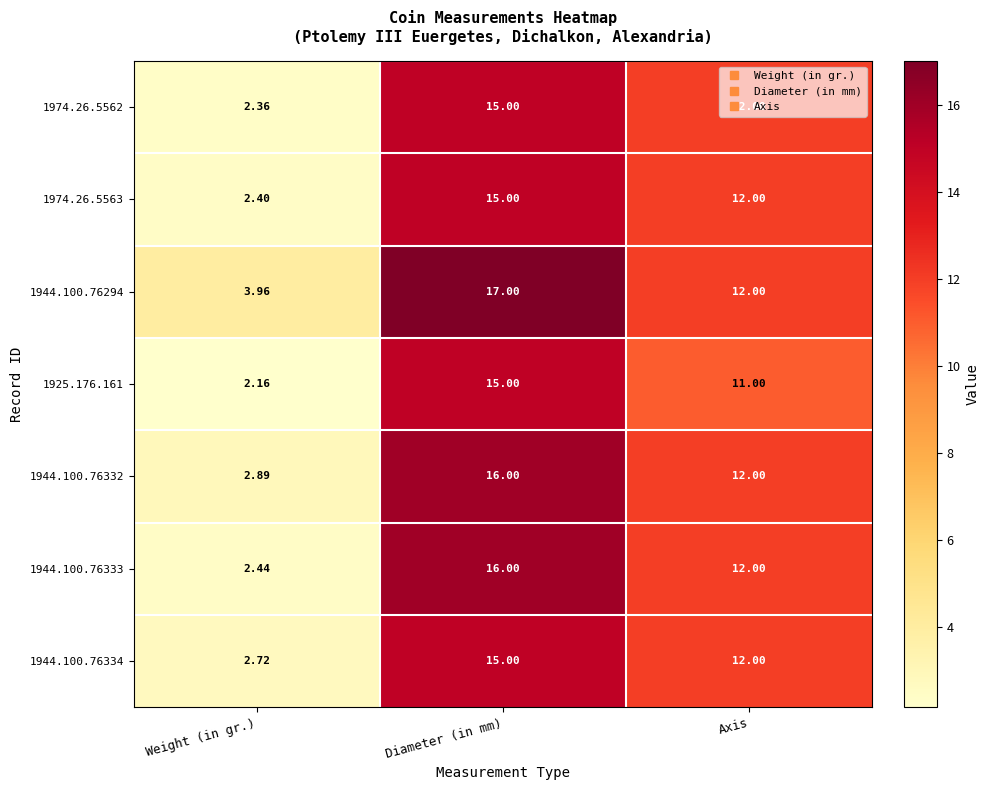

At which label does 1925.176.161 first exceed 11?

Diameter (in mm)